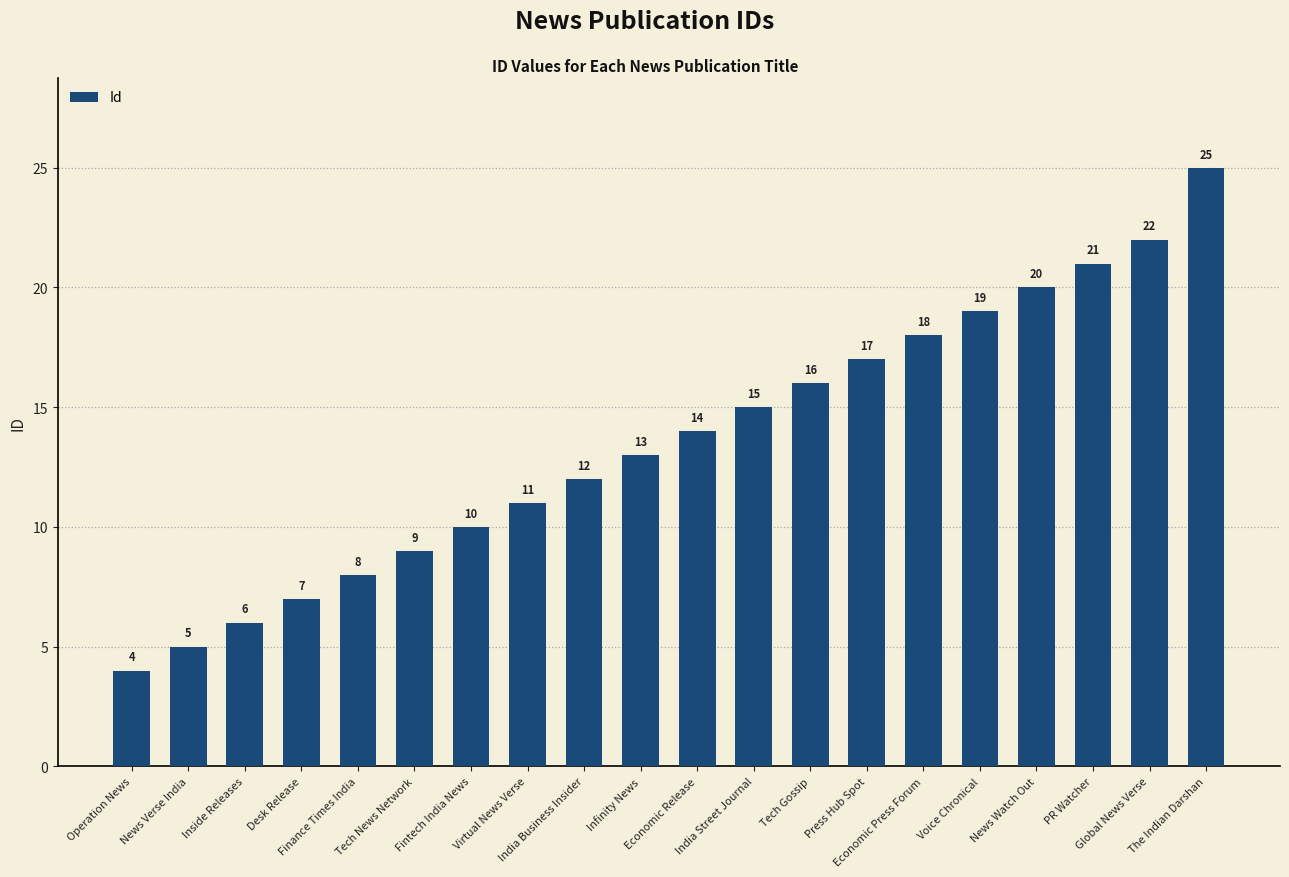

What position from the right is Tech News Network?

15